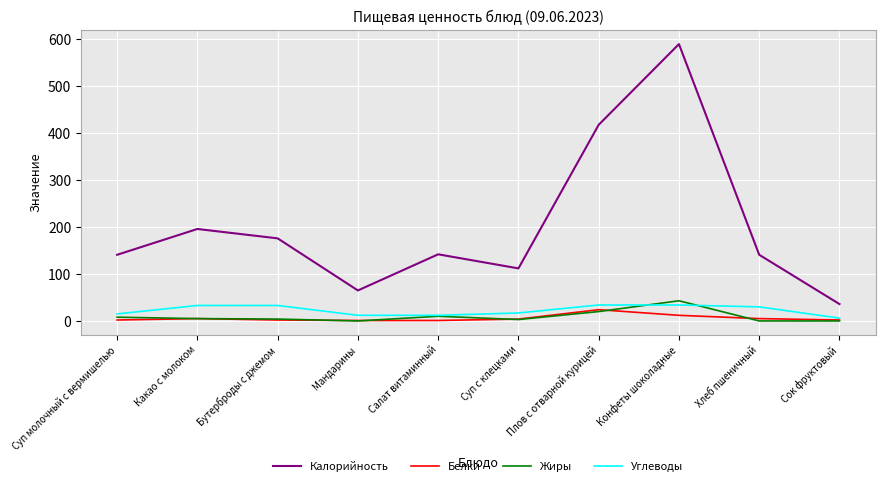

At which label is Калорийность closest to 313?

Плов с отварной курицей